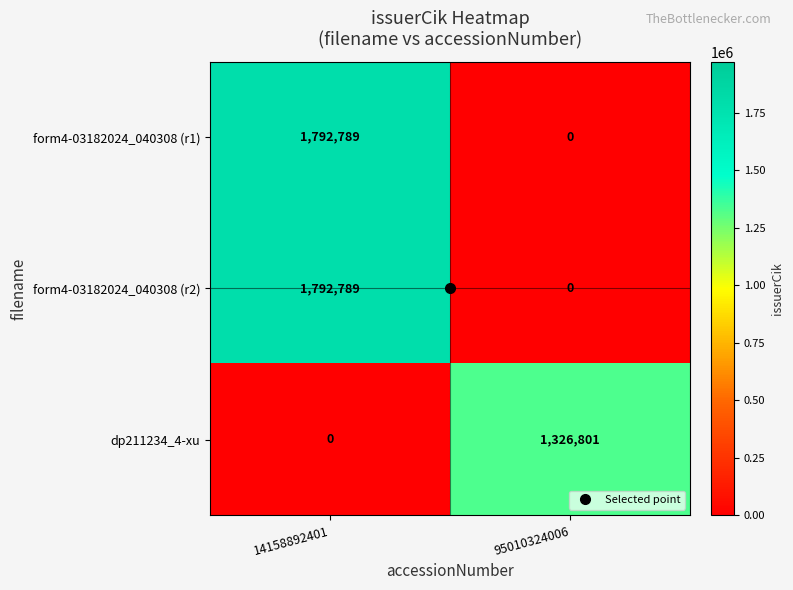

What is the difference between the form4-03182024_040308 (r1) values at 95010324006 and 14158892401?

1792789